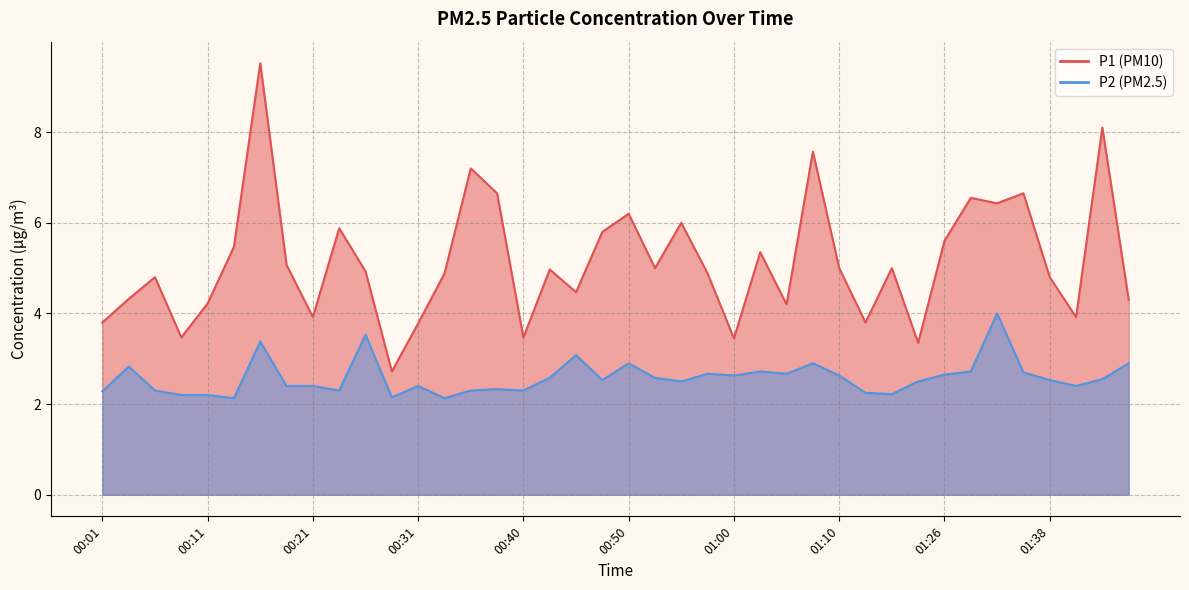

Is it true that P1 equals 7.6 at 01:07?

True